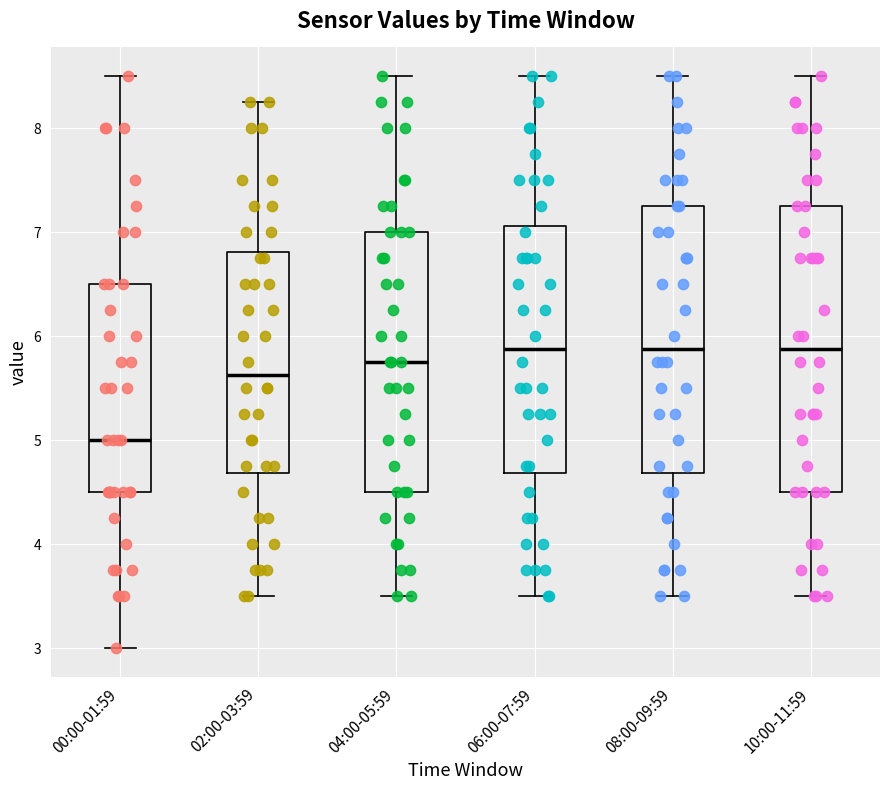

Where does the lower whisker of the box for 04:00-05:59 end on the y-axis? The values are not printed on the chart, so give them approximately, as read against the axis.

3.5